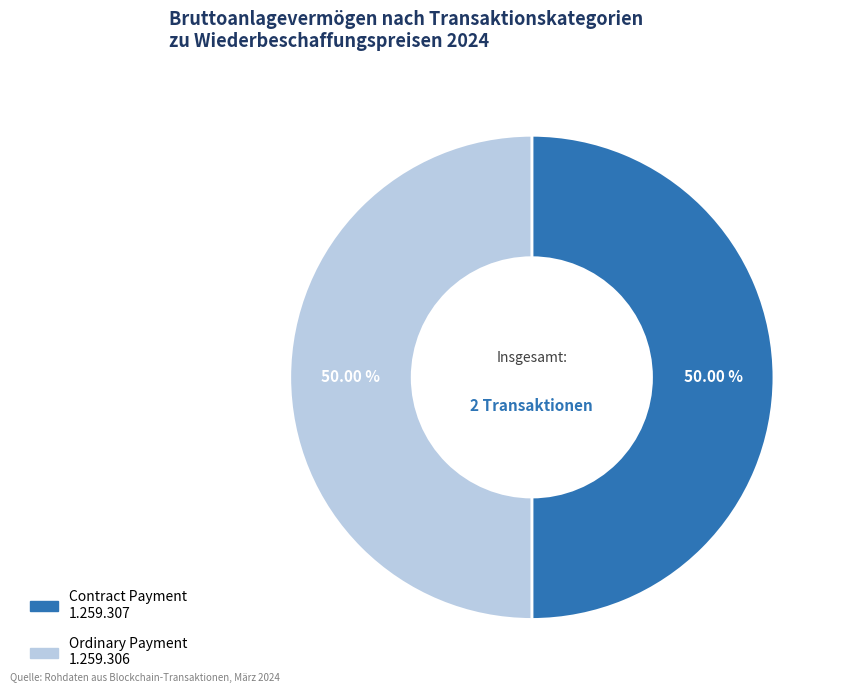

How many segments does this pie chart have?

2